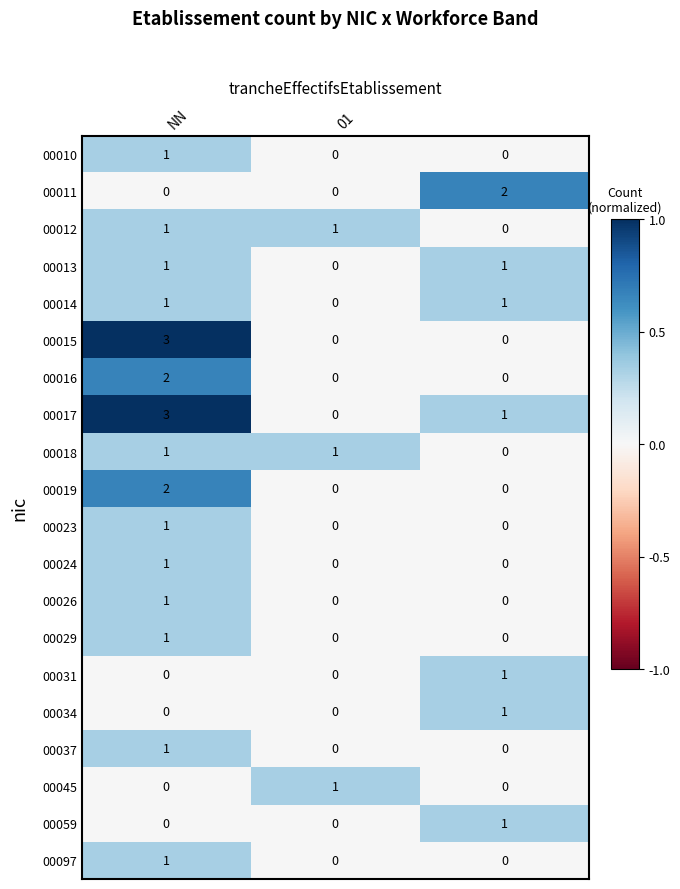

How many 00026 values are between 0 and 1?

3